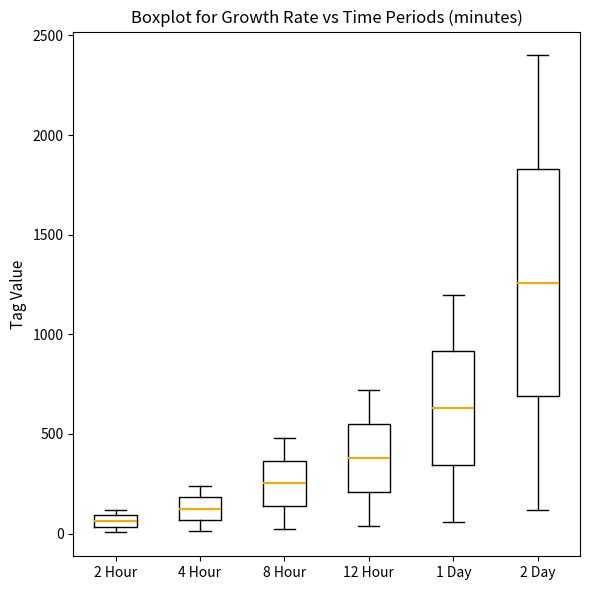

Which box has the lowest median line?

2 Hour